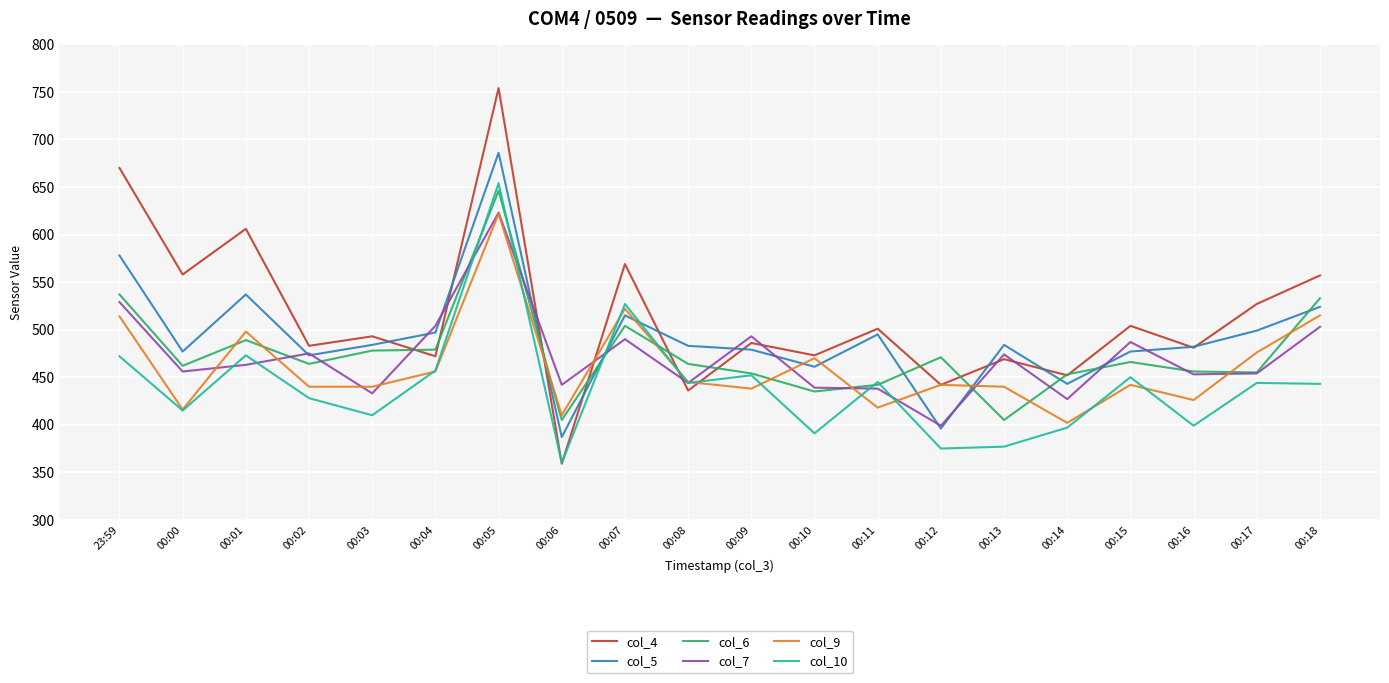

Which series changed the most between 00:04 and 00:06?

col_4